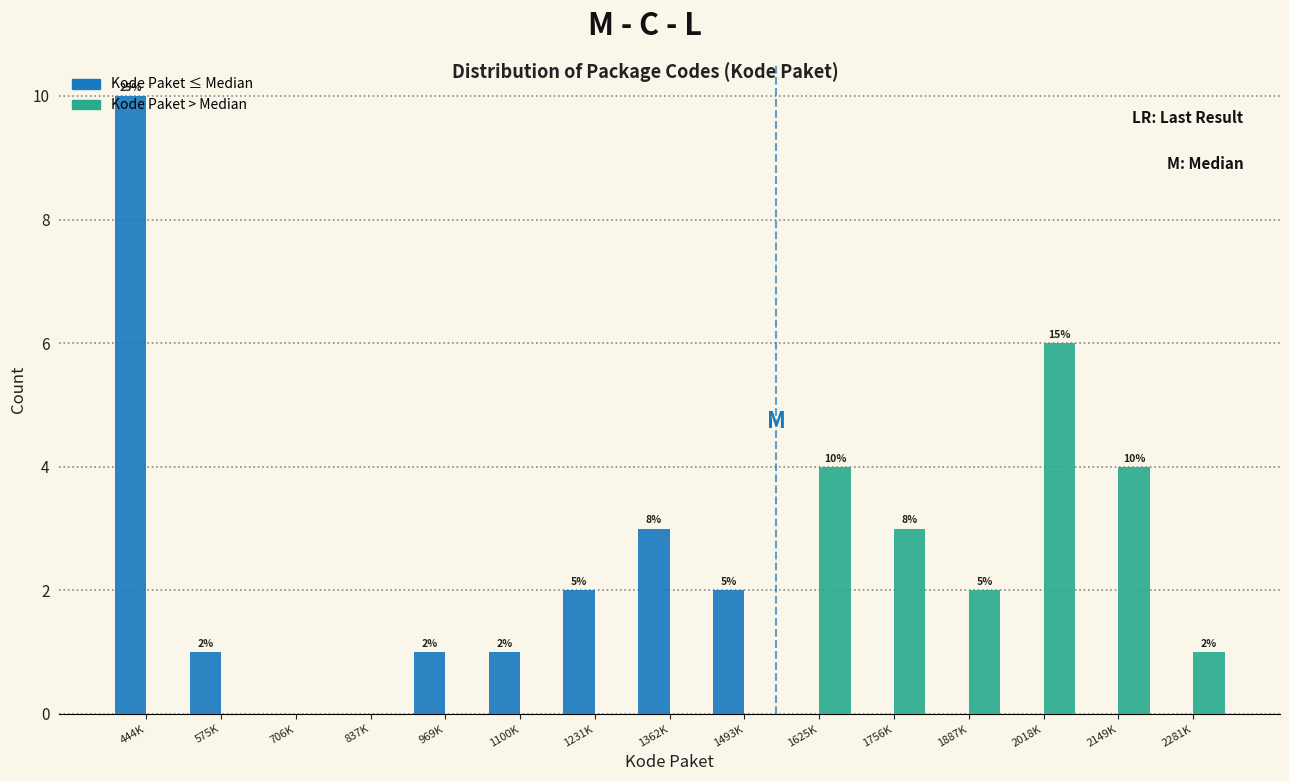

Between 1493K and 2018K, which series saw the biggest shift?

Kode Paket > Median